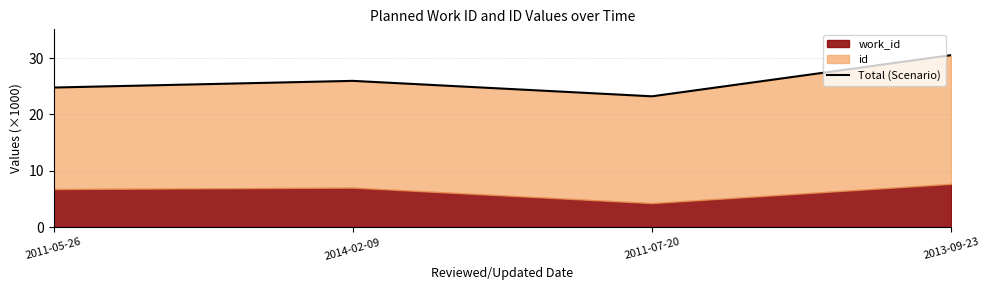

List the labels in order of value, smallest first.

2011-07-20, 2011-05-26, 2014-02-09, 2013-09-23